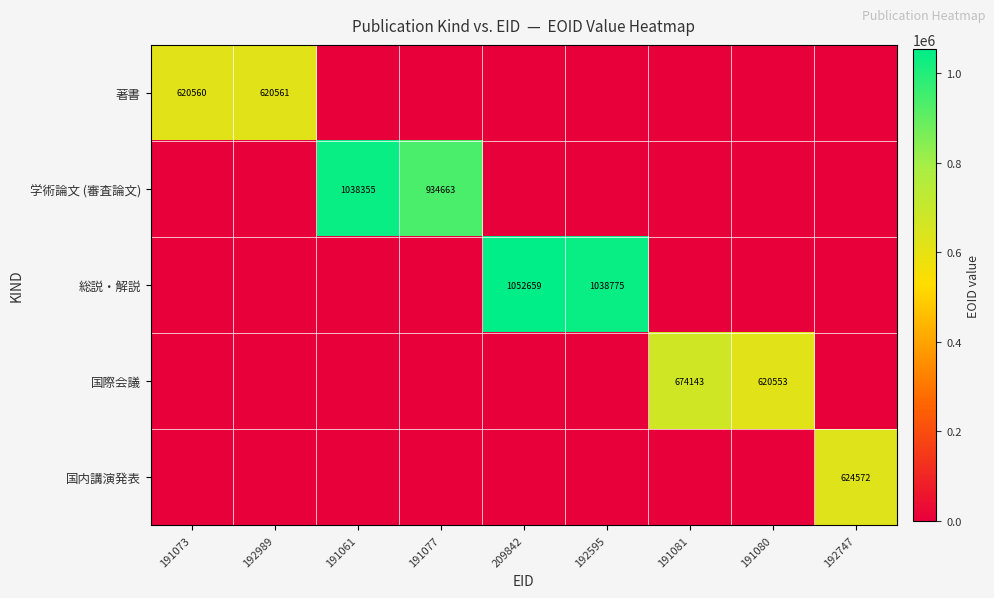

What is the difference between the highest and lowest values at 192747?

624572